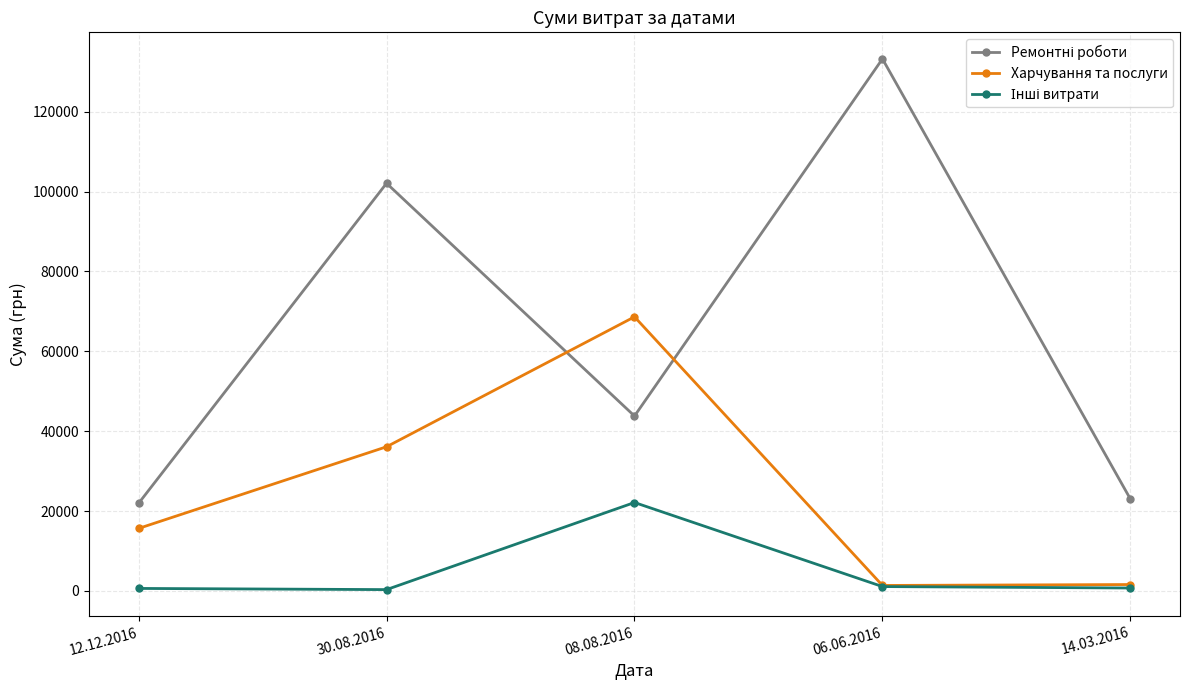

How many data points in Харчування та послуги are less than 15634?

2